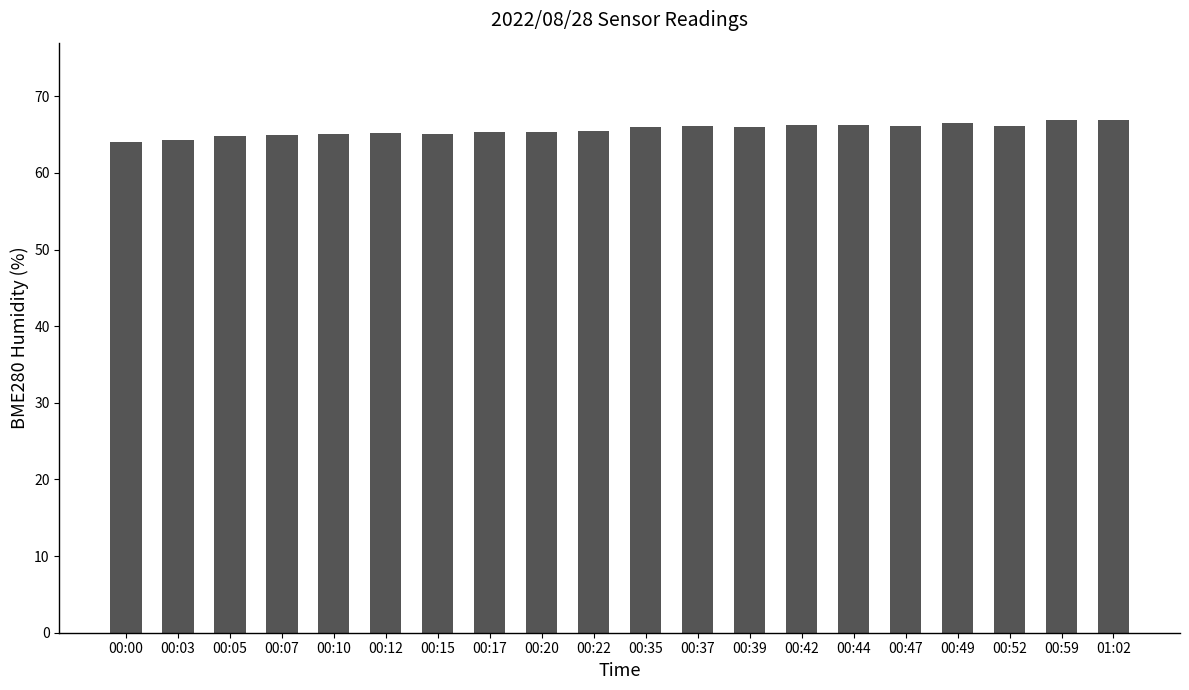

What is the label of the 4th bar from the left?

00:07